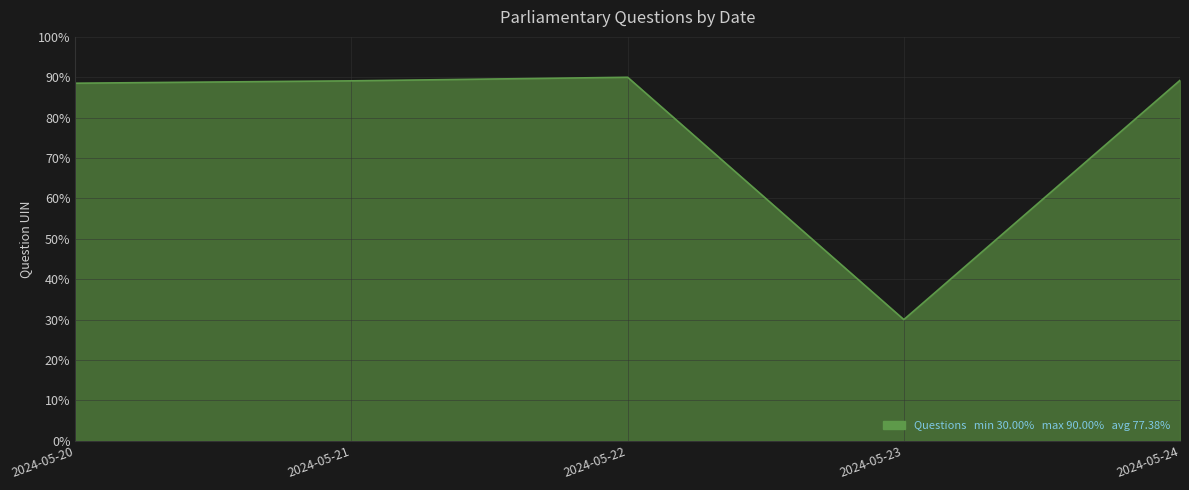

Does the chart have visible grid lines?

Yes